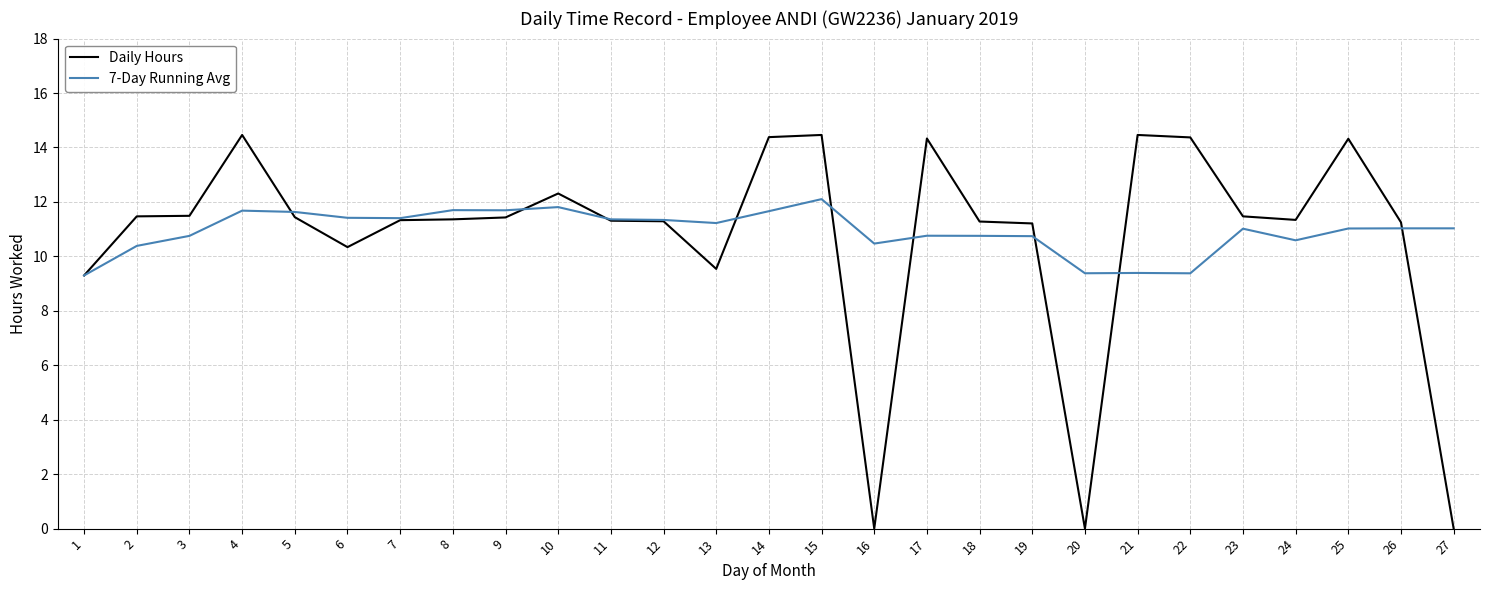

True or false: Daily Hours and 7-Day Running Avg intersect in this chart.

True